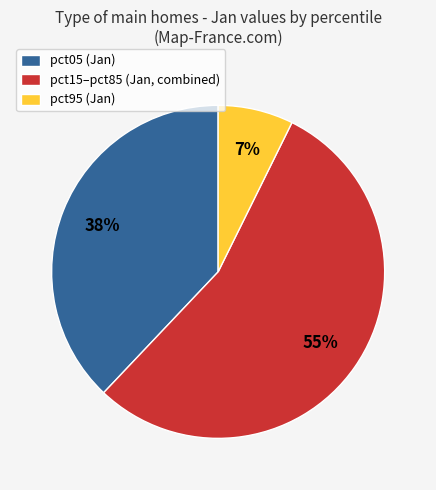

To the nearest percent, what is the average slice percentage?

33%